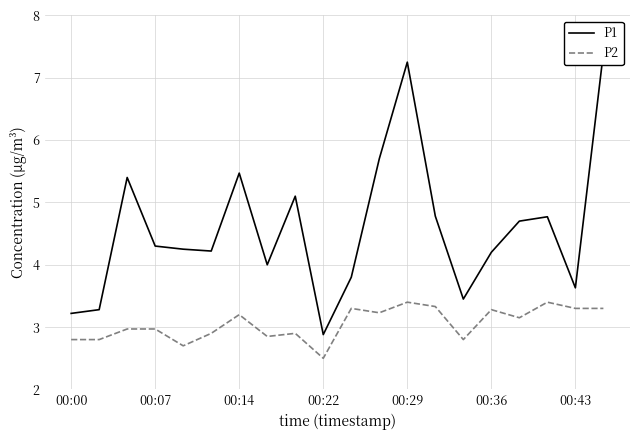

The P2 series shows 3.4 at 00:29. True or false?

True